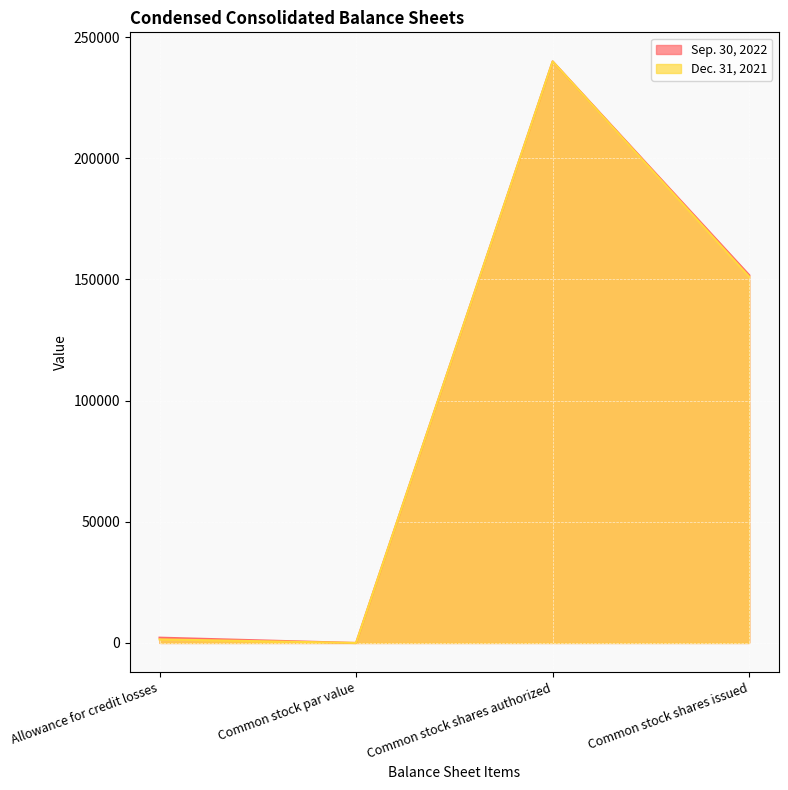

The value of Dec. 31, 2021 at Allowance for credit losses is 2516. True or false?

False